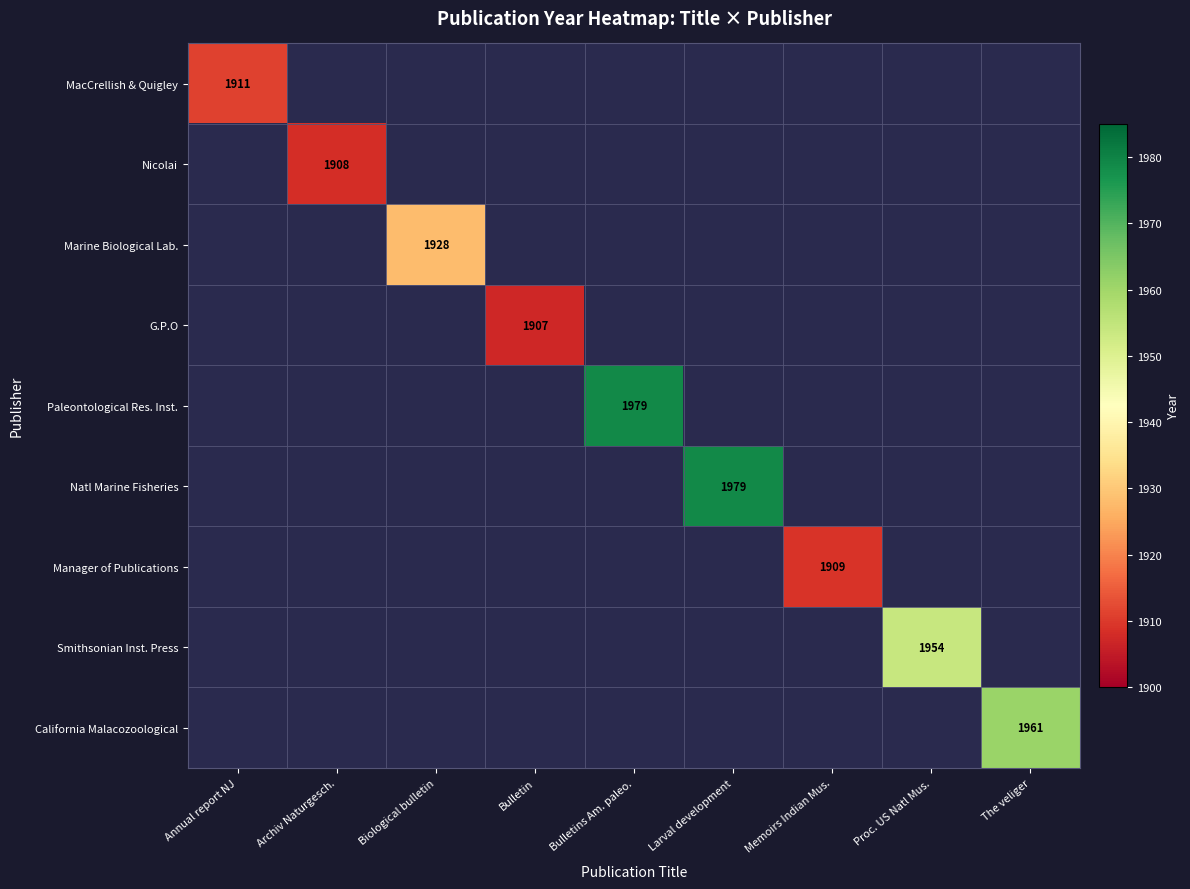

True or false: G.P.O has a value of 1907 at Bulletin.

True